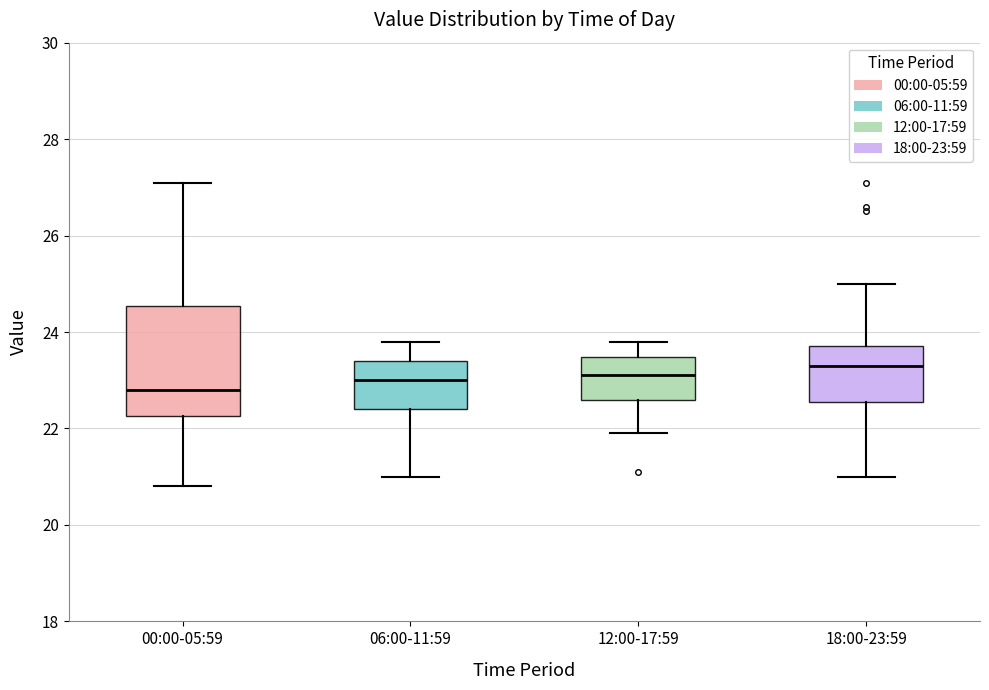

Where is the upper edge of the box for 06:00-11:59 on the y-axis? The values are not printed on the chart, so give them approximately, as read against the axis.

23.4